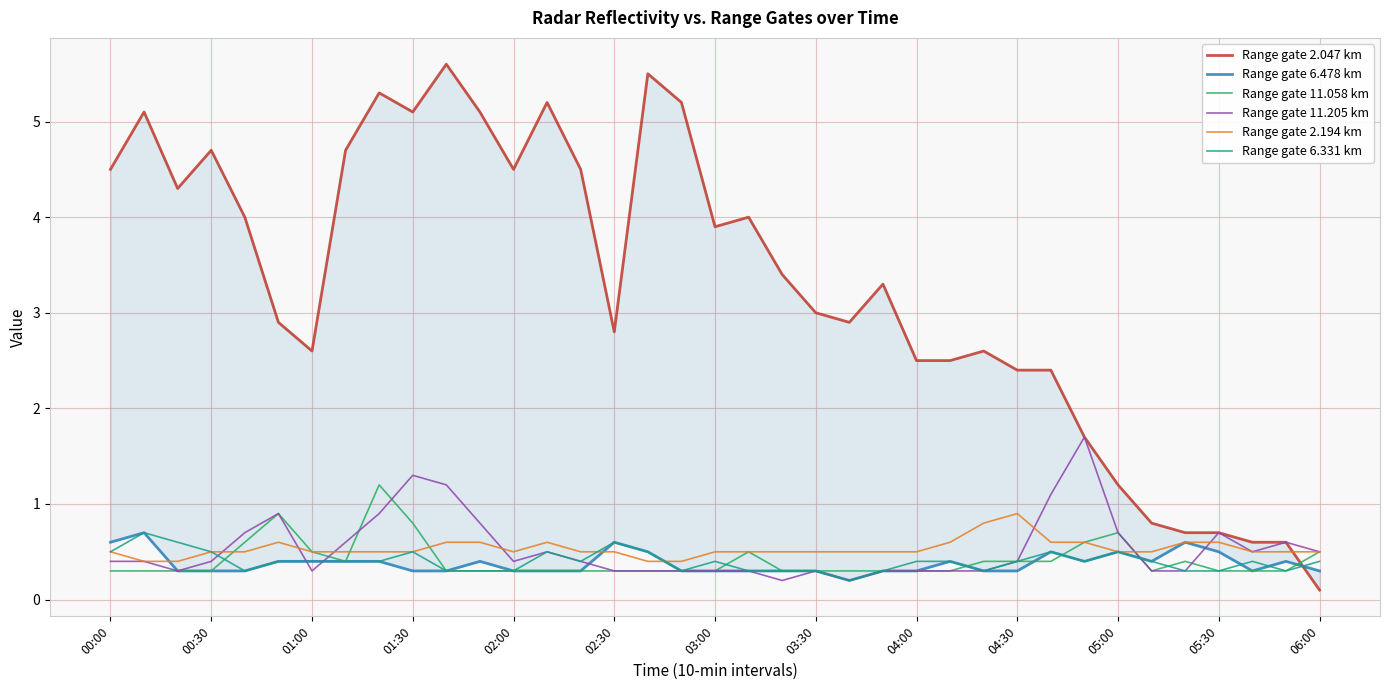

The Range gate 2.194 km series shows 0.5 at 01:30. True or false?

True